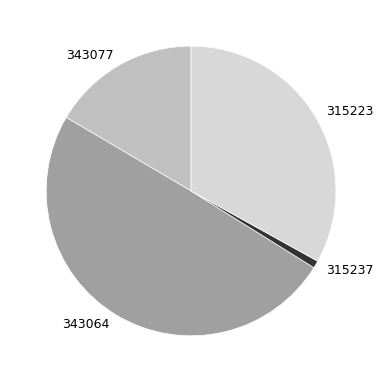

The 343064 slice represents 50% of the pie. True or false?

True